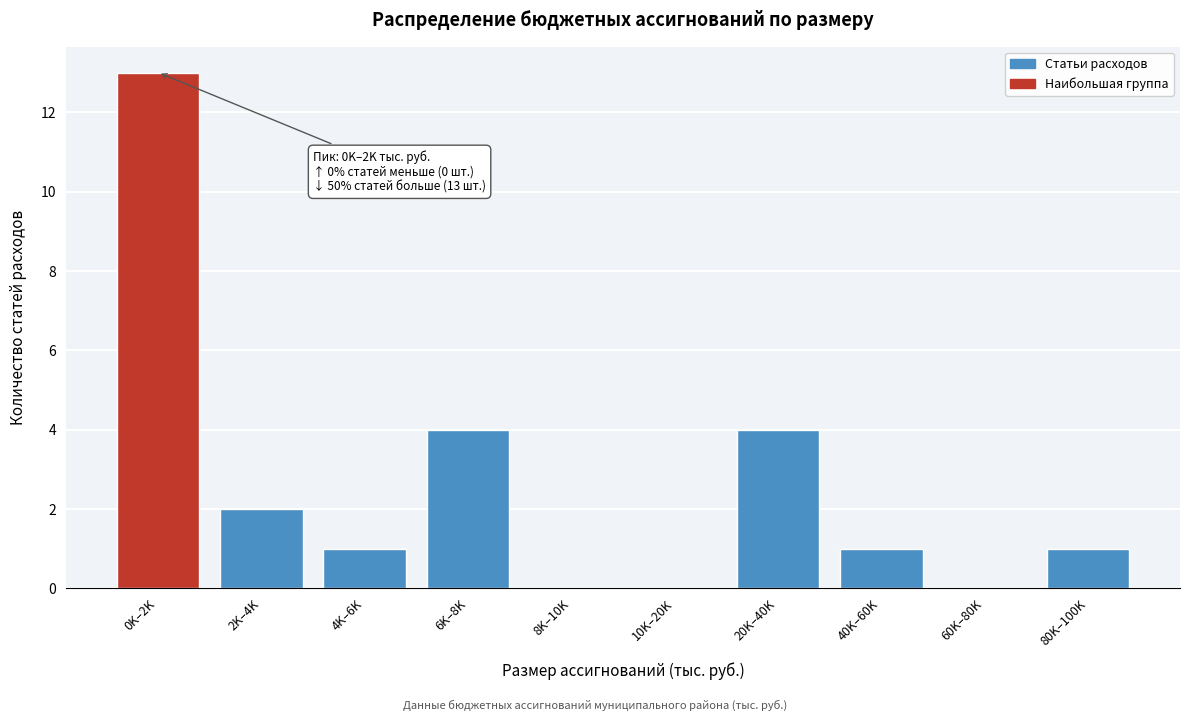

Reading left to right, list all the values displayed in this chart.

0K–2K=13	2K–4K=2	4K–6K=1	6K–8K=4	8K–10K=0	10K–20K=0	20K–40K=4	40K–60K=1	60K–80K=0	80K–100K=1